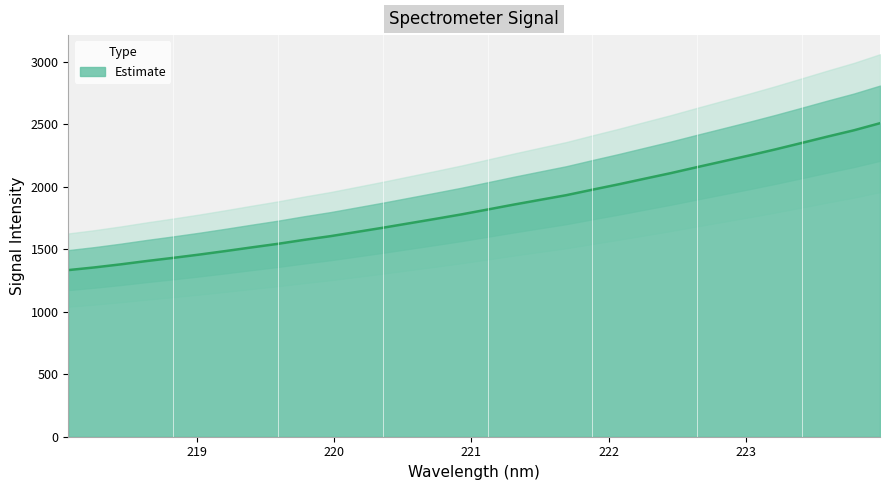

Does the chart display data point markers on the line(s)?

No